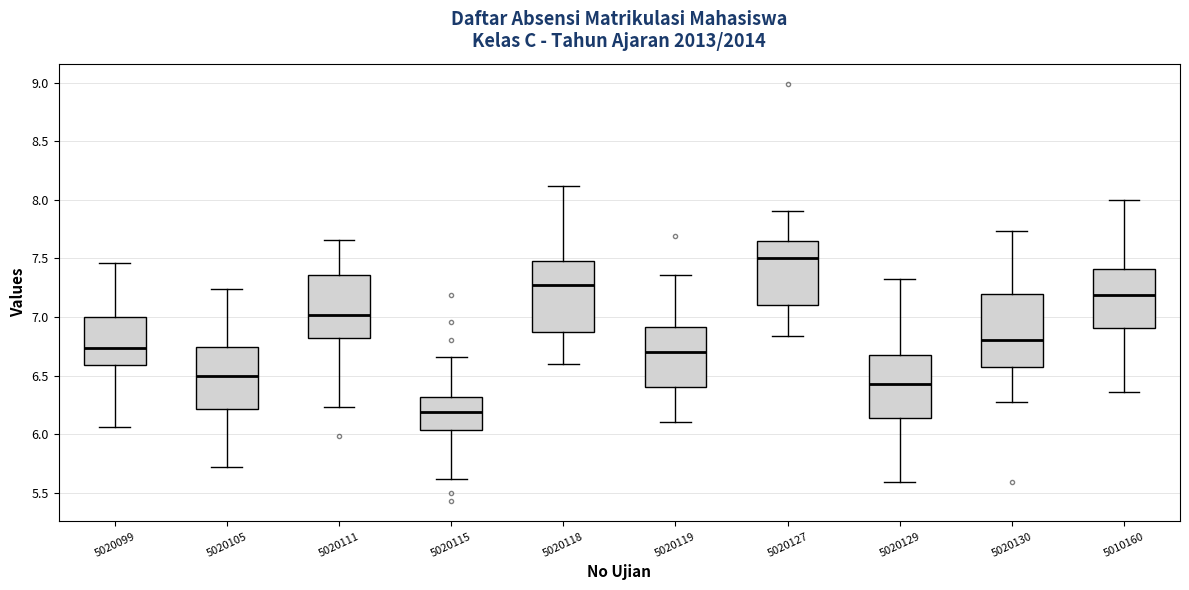

Reading left to right, transcribe this box plot: for each box, give where its median line is, the range the box spans, and where its two whiskers end, as read against the y-axis. The values are not printed on the chart, so give them approximately, as read against the axis.

5020099: median 6.75, box 6.60 to 7.00, whiskers 6.05 to 7.45
5020105: median 6.50, box 6.20 to 6.75, whiskers 5.70 to 7.25
5020111: median 7.00, box 6.80 to 7.35, whiskers 6.25 to 7.65
5020115: median 6.20, box 6.05 to 6.30, whiskers 5.60 to 6.65
5020118: median 7.25, box 6.90 to 7.50, whiskers 6.60 to 8.10
5020119: median 6.70, box 6.40 to 6.90, whiskers 6.10 to 7.35
5020127: median 7.50, box 7.10 to 7.65, whiskers 6.85 to 7.90
5020129: median 6.45, box 6.15 to 6.65, whiskers 5.60 to 7.35
5020130: median 6.80, box 6.55 to 7.20, whiskers 6.30 to 7.75
5010160: median 7.20, box 6.90 to 7.40, whiskers 6.35 to 8.00